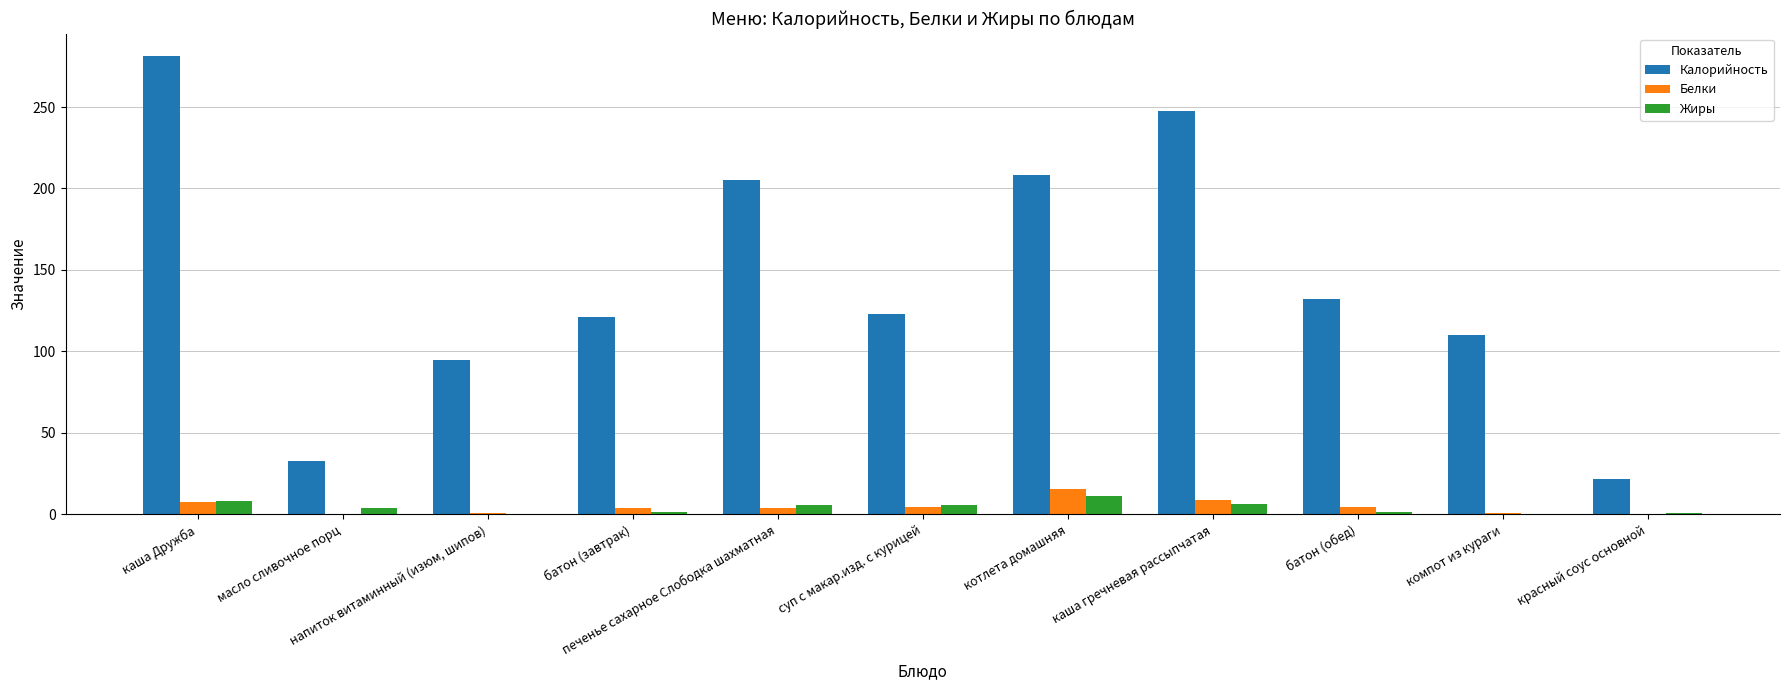

Where does the Белки series first go above 4?

каша Дружба